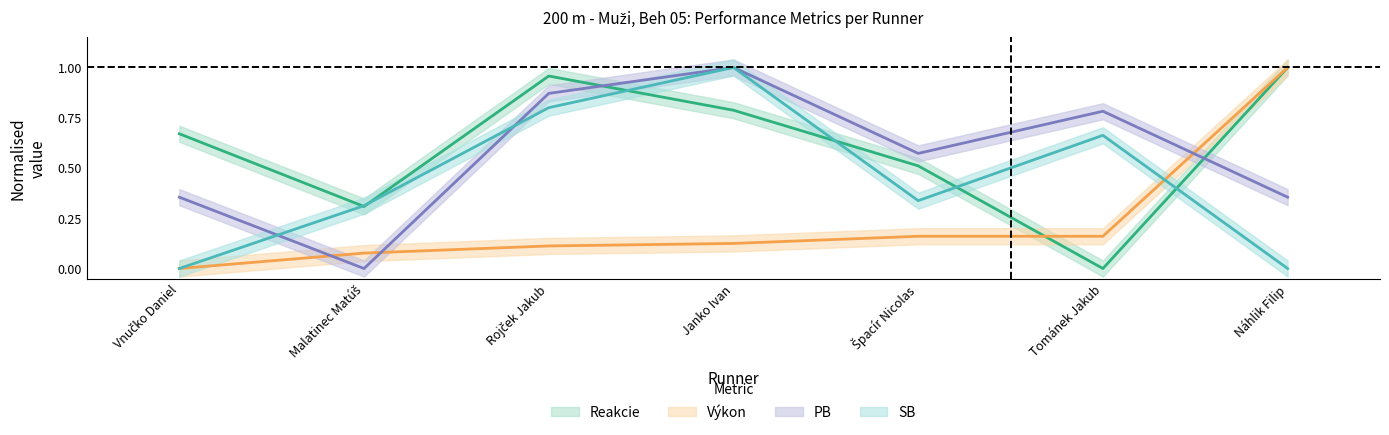

What are all the series names shown in the legend?

Reakcie, Výkon, PB, SB